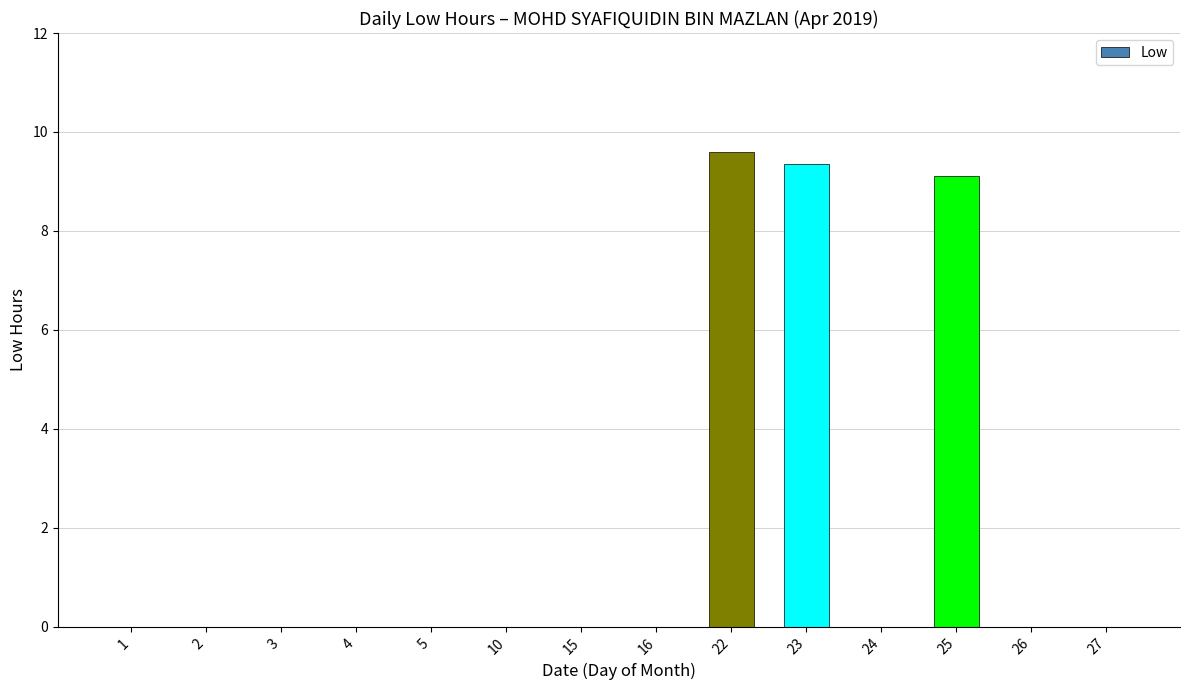

What is the average value?

2.0